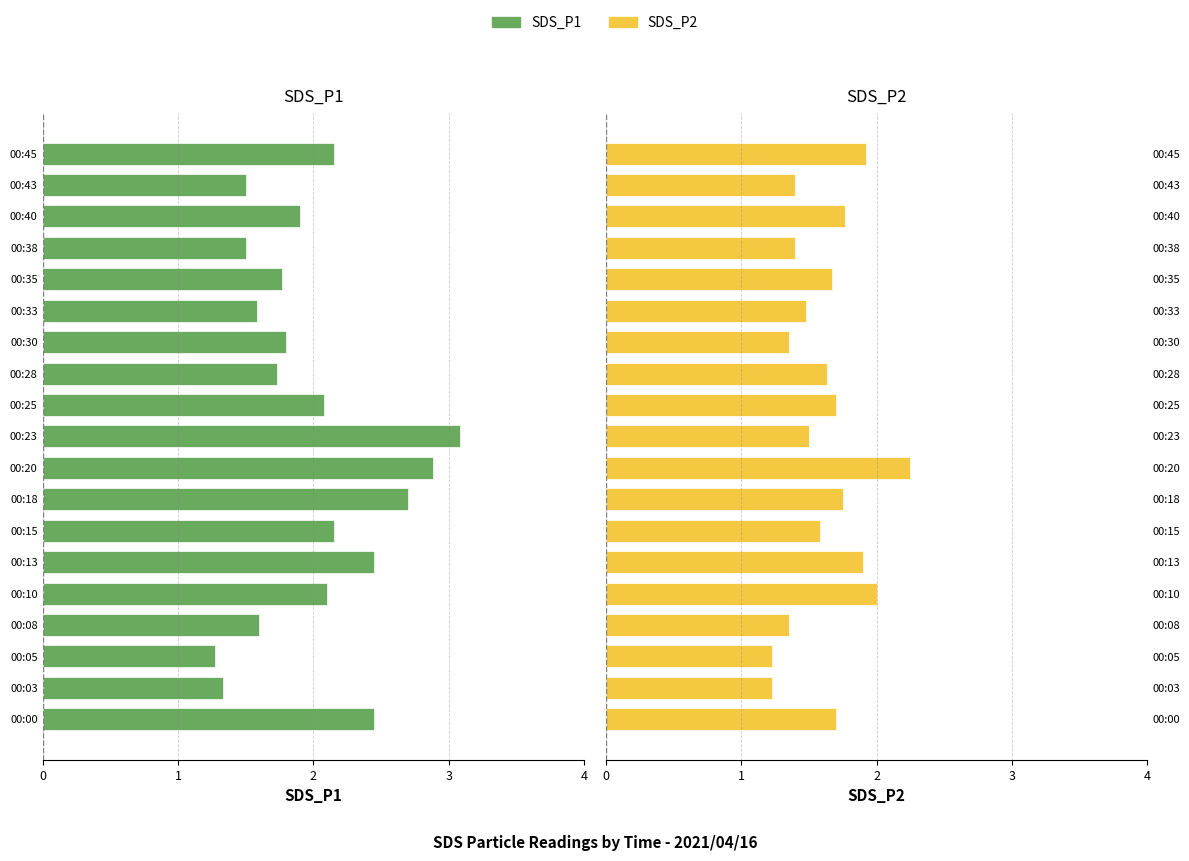

How many bars are there in total?

38